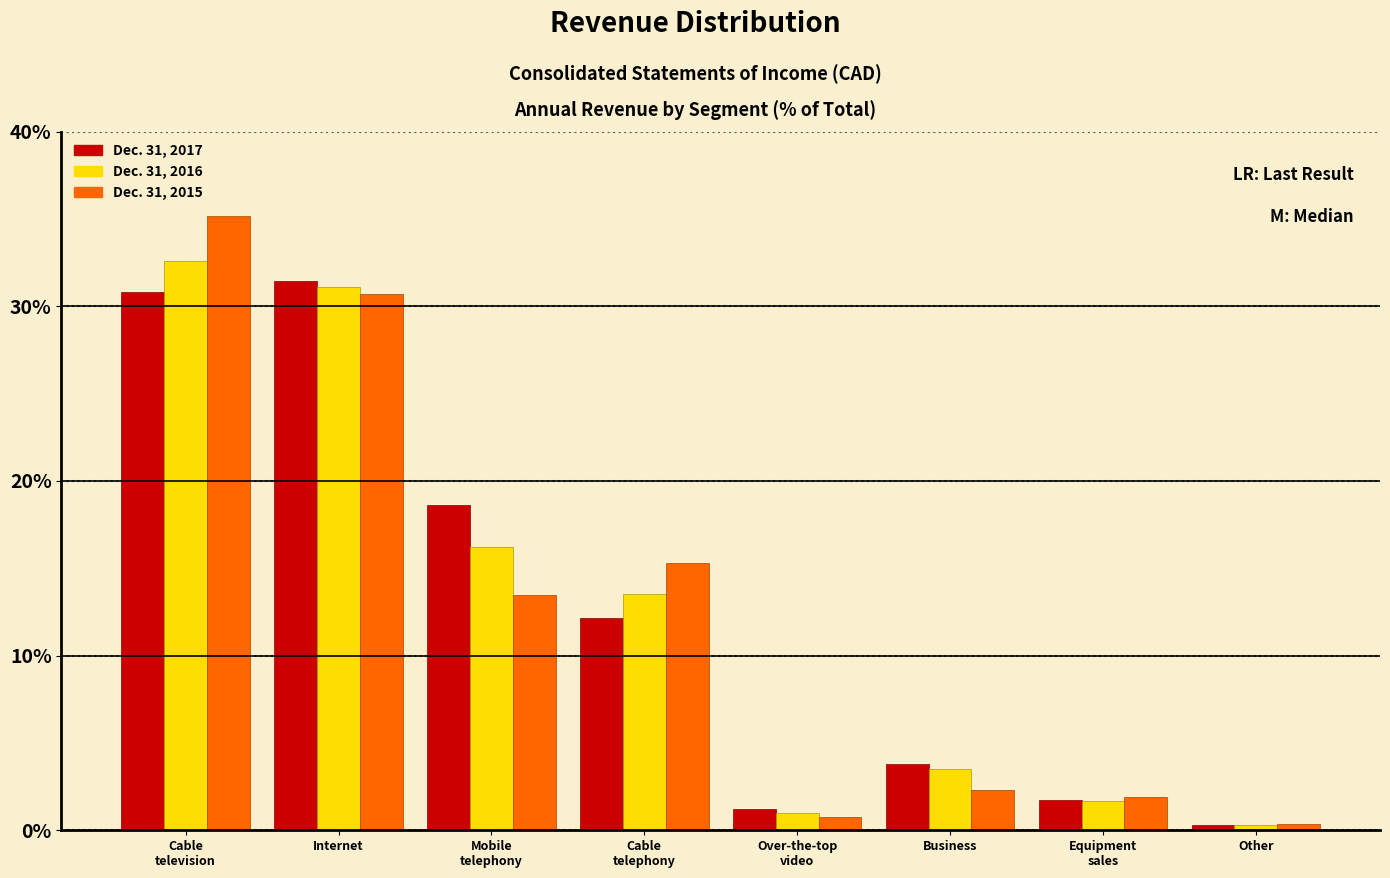

Reading left to right, what are all the values shown in this chart?

Dec. 31, 2017: 30.8	31.4	18.6	12.1	1.2	3.8	1.7	0.3
Dec. 31, 2016: 32.6	31.1	16.2	13.5	1.0	3.5	1.7	0.3
Dec. 31, 2015: 35.2	30.7	13.5	15.3	0.8	2.3	1.9	0.4